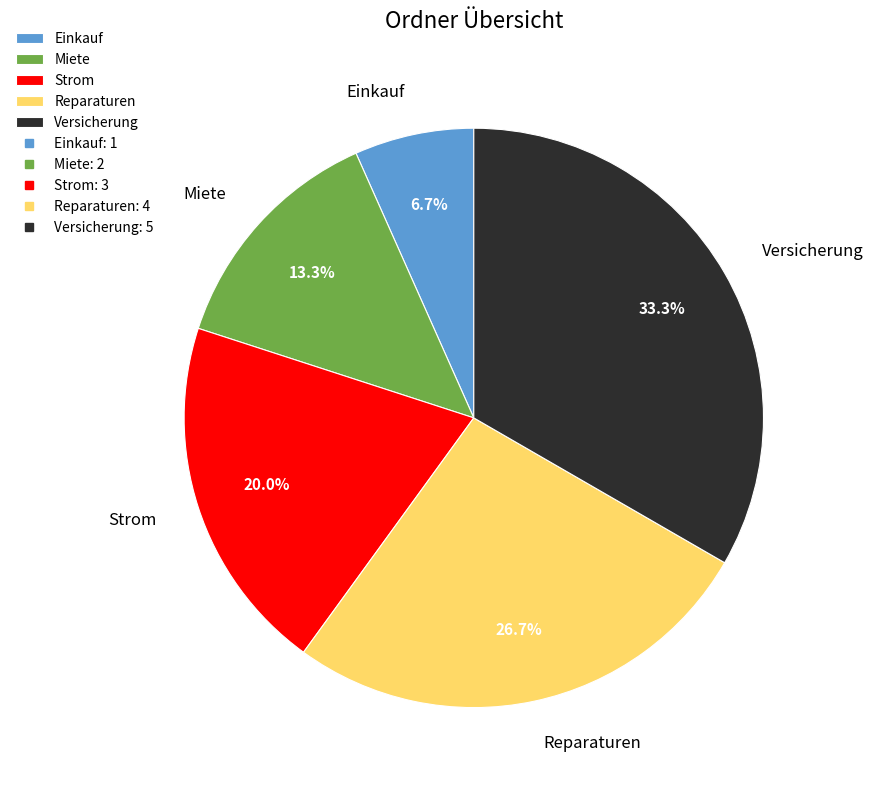

Is there a majority slice in this chart?

No